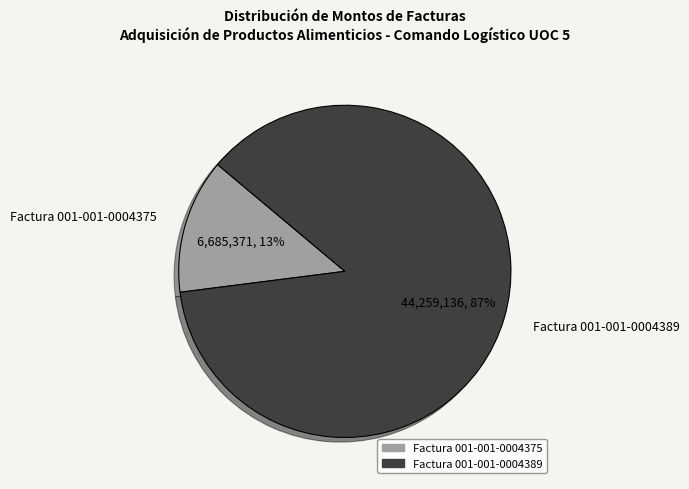

How many segments does this pie chart have?

2